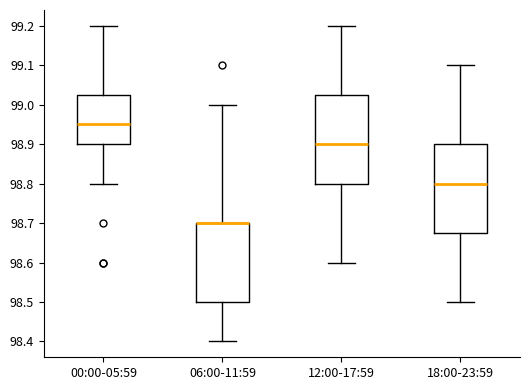

Reading left to right, read every box against the y-axis: the position of its median line, the range the box covers, and the ends of its whiskers. The values are not printed on the chart, so give them approximately, as read against the axis.

00:00-05:59: median 98.95, box 98.90 to 99.03, whiskers 98.80 to 99.20
06:00-11:59: median 98.70 (drawn on the box's upper edge), box 98.50 to 98.70, whiskers 98.40 to 99.00
12:00-17:59: median 98.90, box 98.80 to 99.03, whiskers 98.60 to 99.20
18:00-23:59: median 98.80, box 98.68 to 98.90, whiskers 98.50 to 99.10